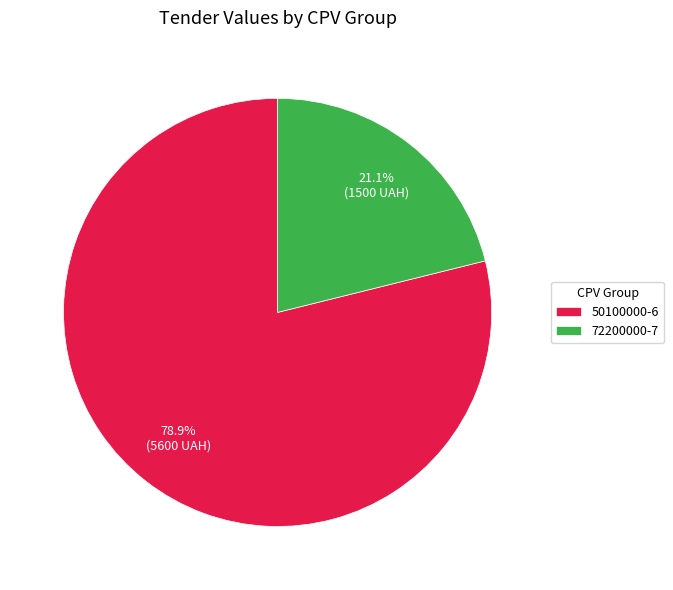

Rank the categories by value from lowest to highest.

72200000-7, 50100000-6